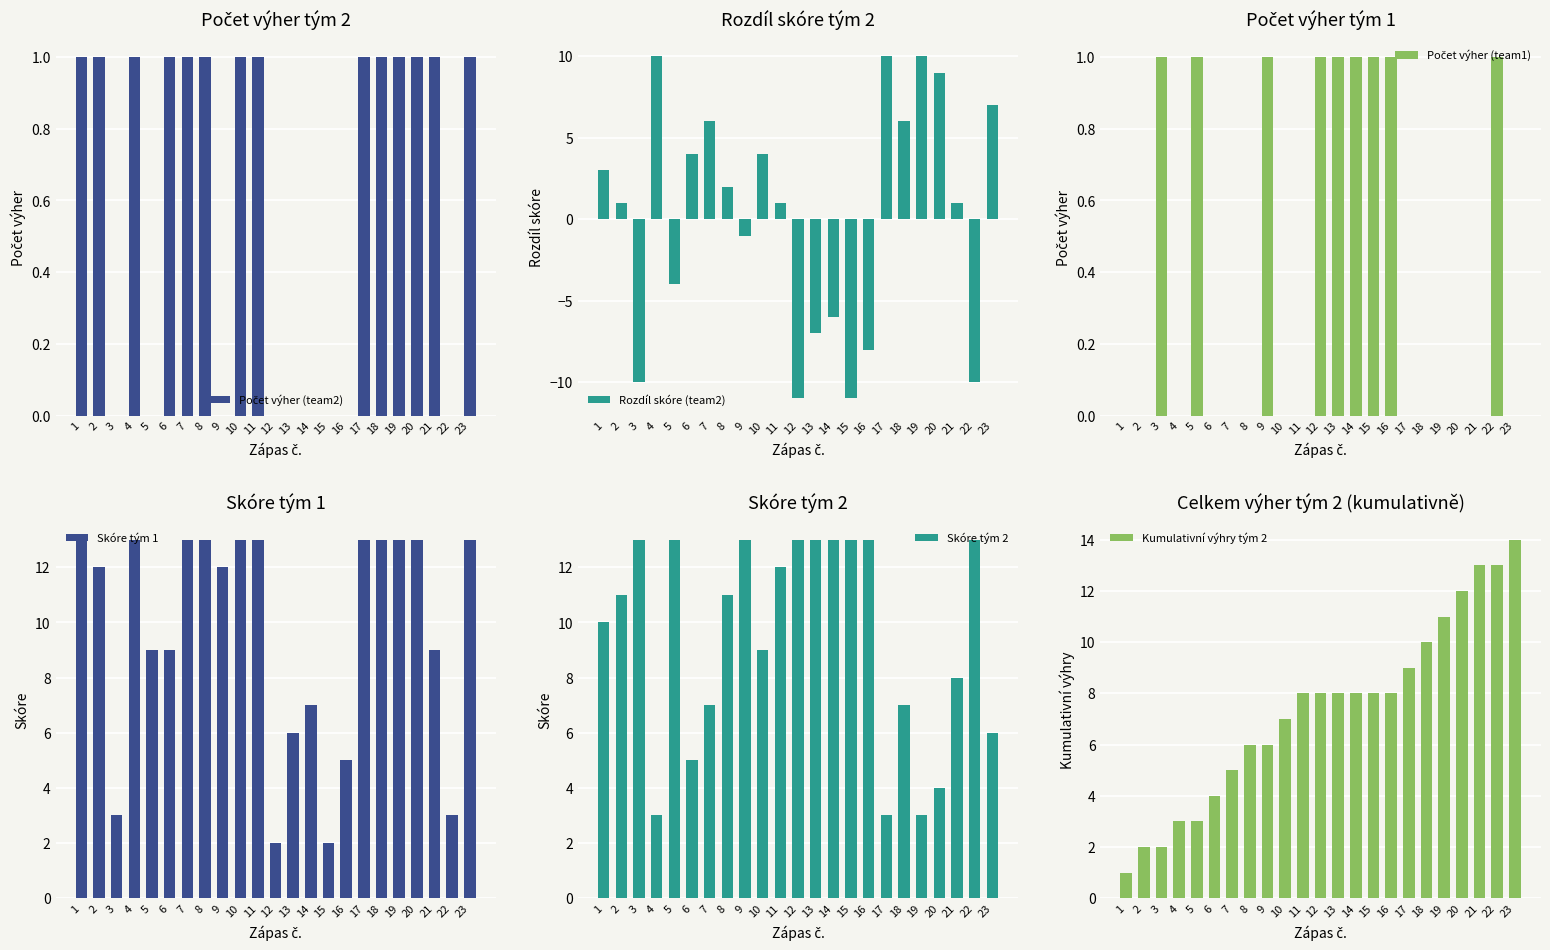

How many bars are there in total?

138